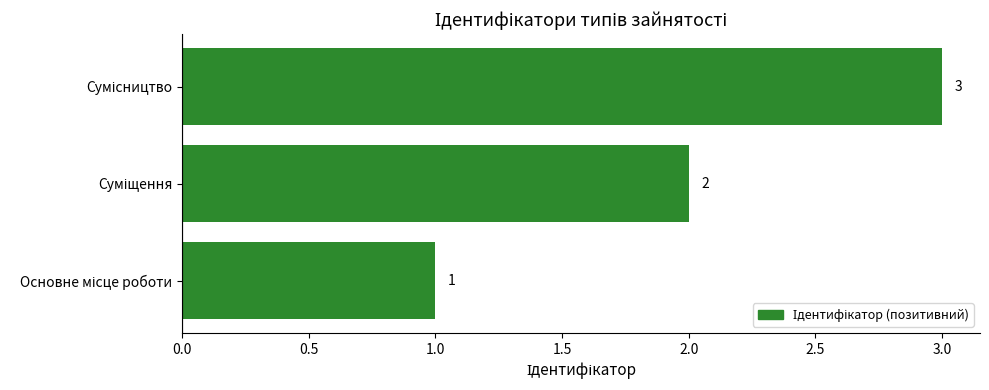

How many values are between 1 and 3?

3